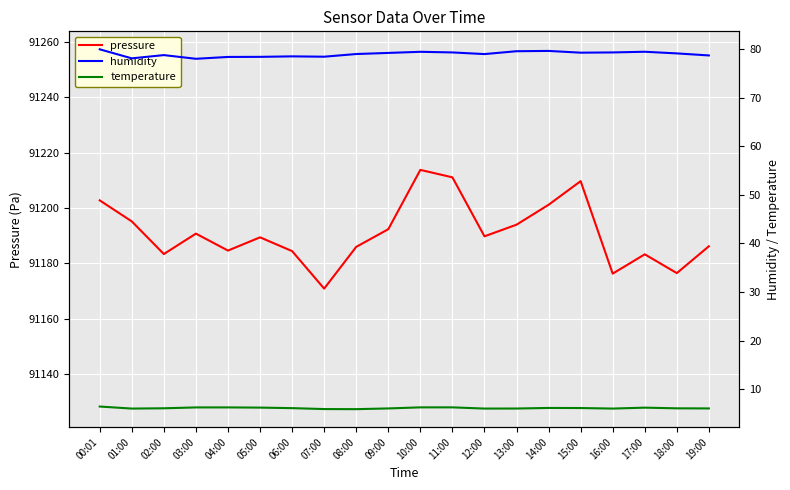

The temperature series shows 2.4 at 09:00. True or false?

False